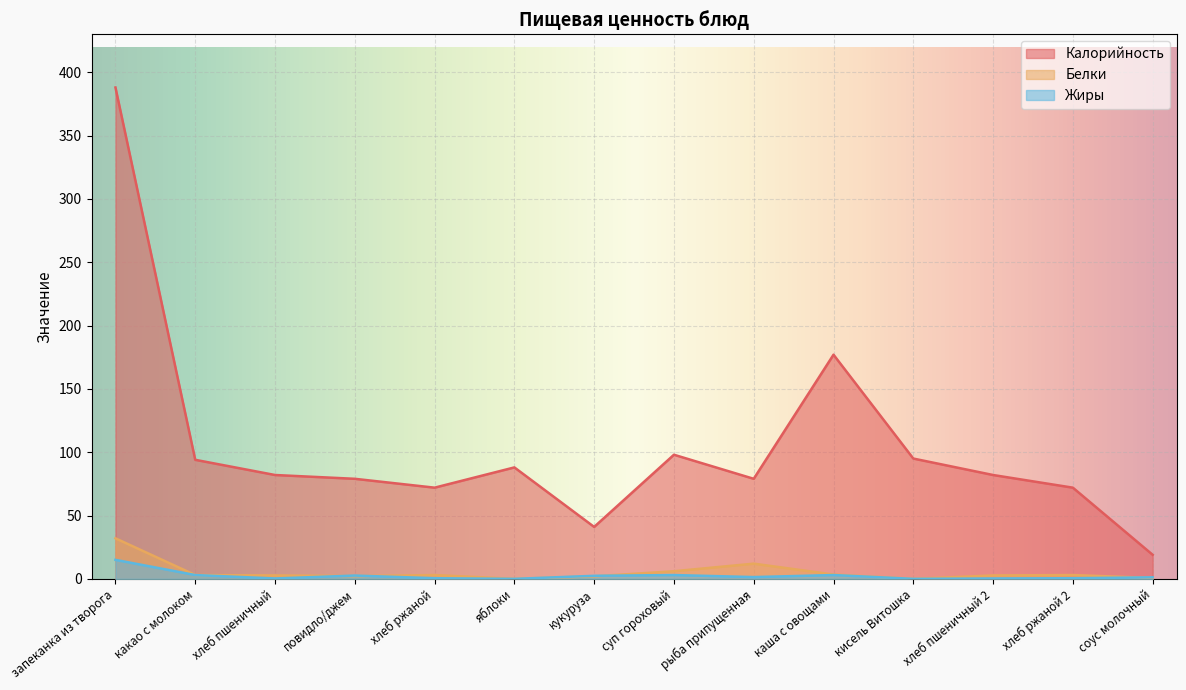

Is it true that Калорийность equals 72.0 at хлеб ржаной?

True